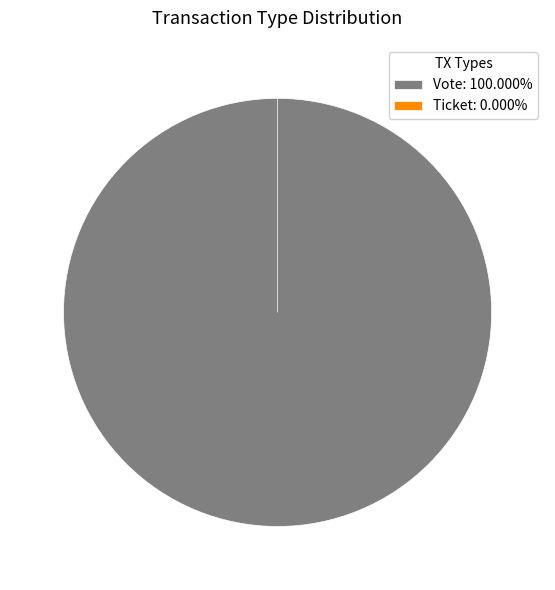

Does Ticket represent more than half of the total?

No